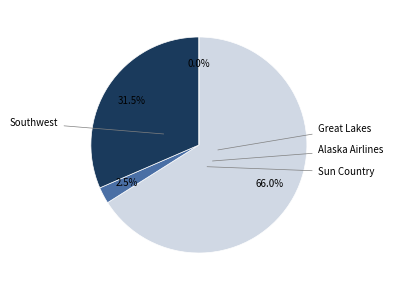

What is the total percentage of Great Lakes and Sun Country?

2.5%